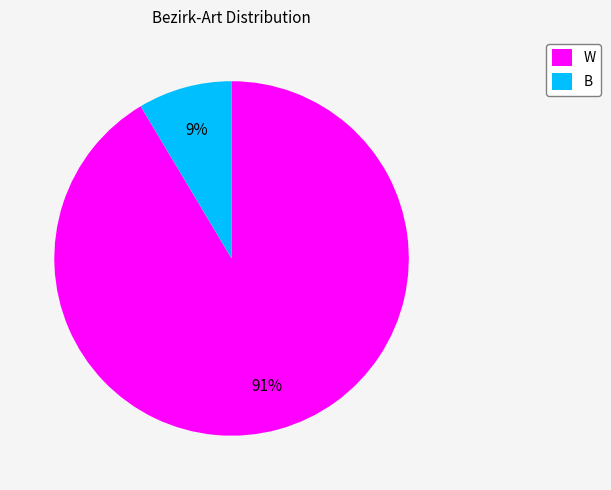

Is it true that W is 91% of the pie?

True